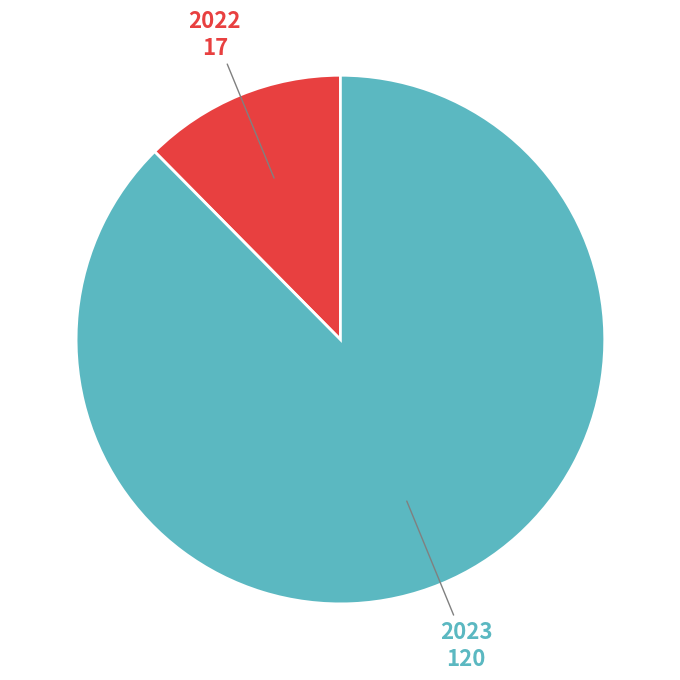

Does any single category account for the majority?

Yes